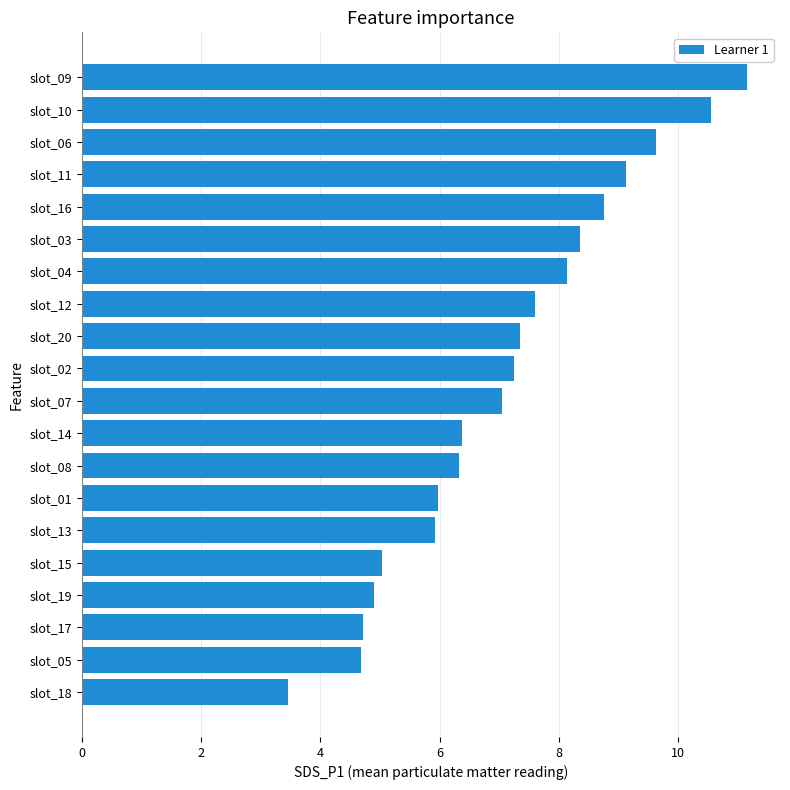

What is the greatest value displayed?

11.2